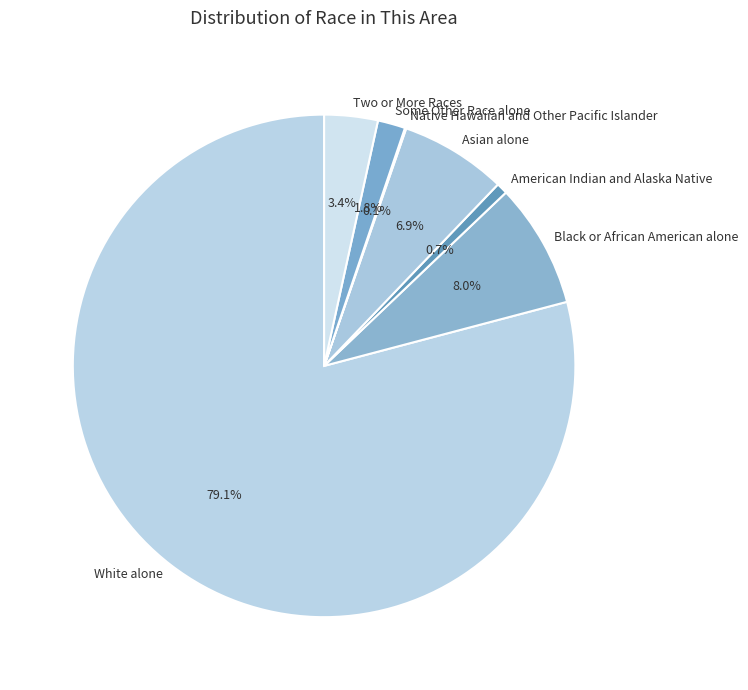

Does Asian alone represent more than half of the total?

No